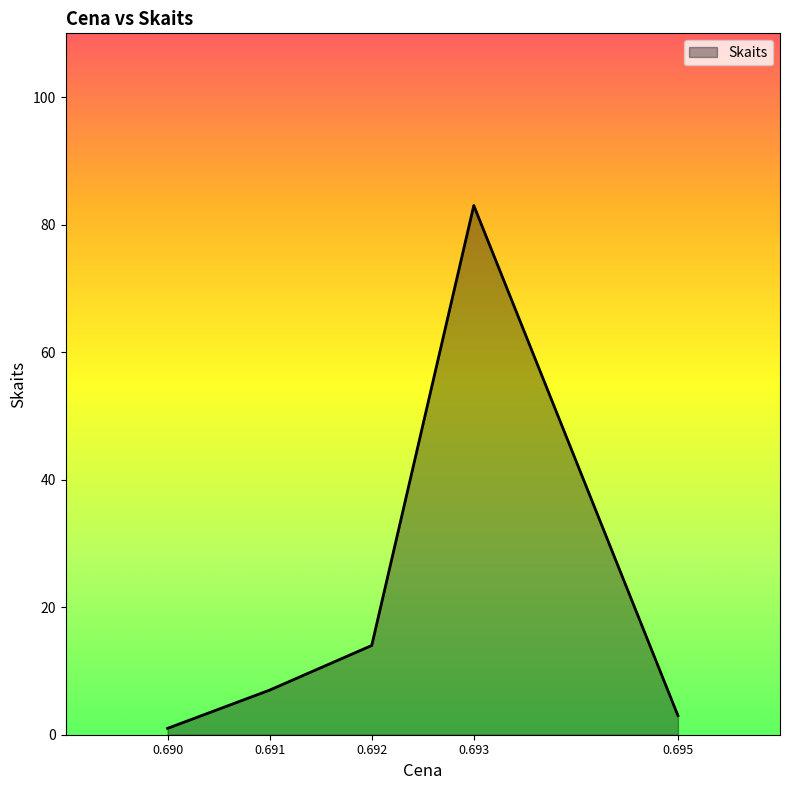

What is the average value?

22